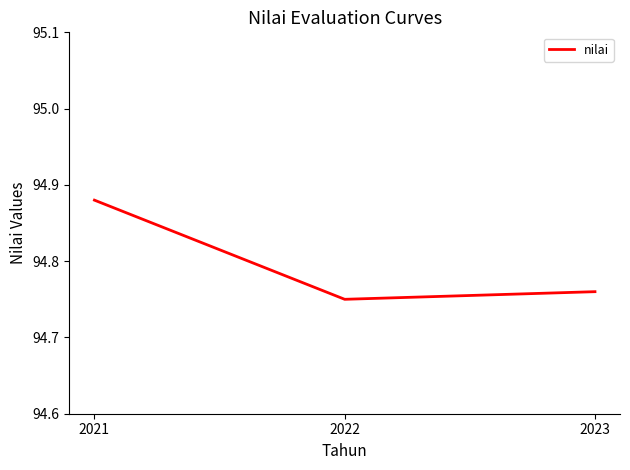

What is the change in value from 2021 to 2023?

-0.1